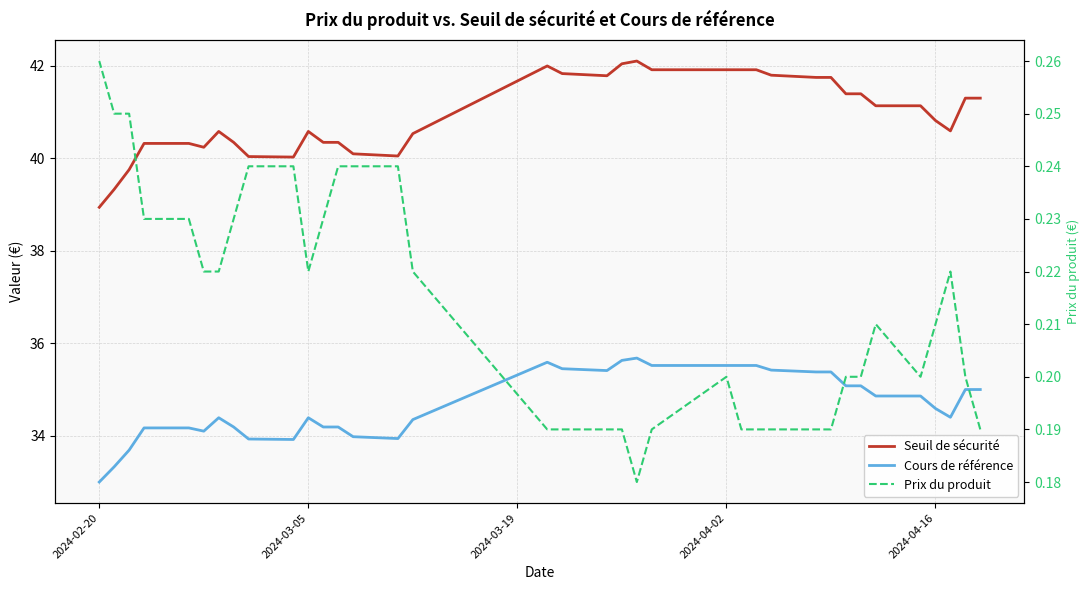

Does the chart have visible grid lines?

Yes